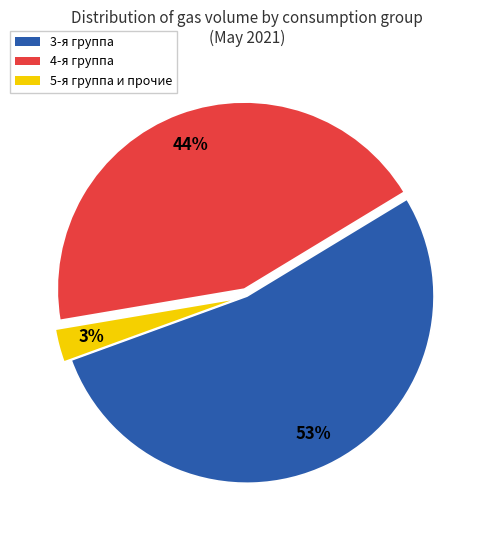

Which slice represents more than half of the pie?

3-я группа